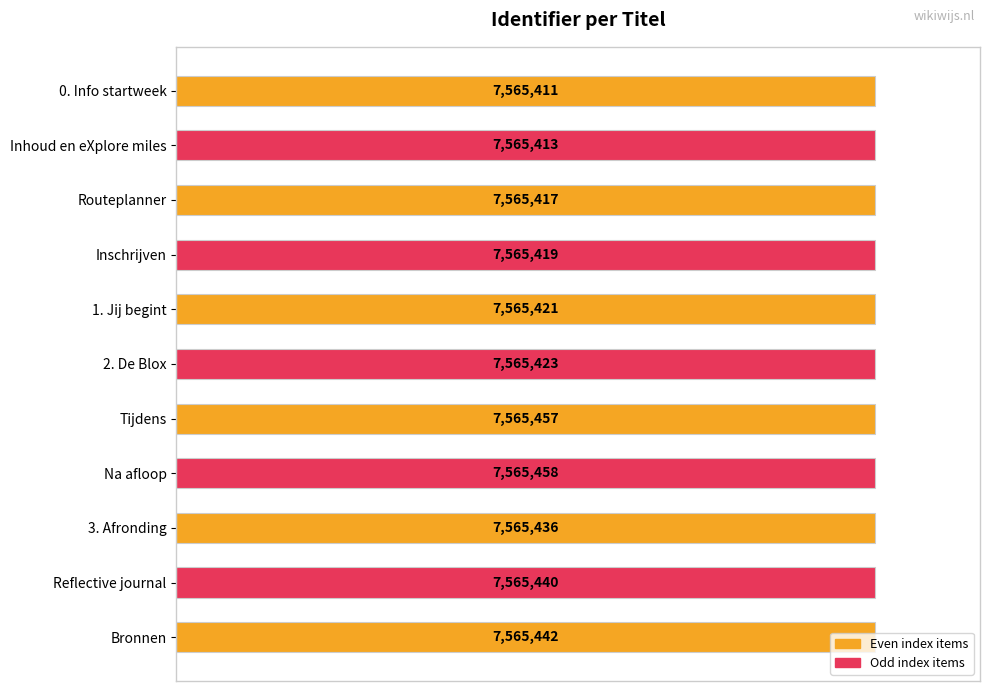

Does the chart contain any negative values?

No